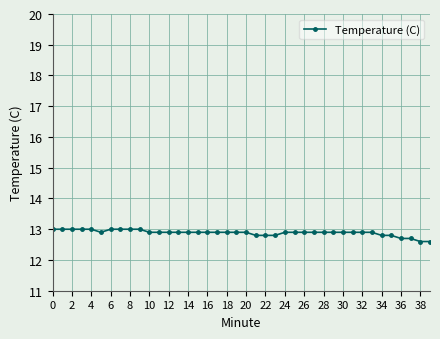

What is the sum of all values?

515.4